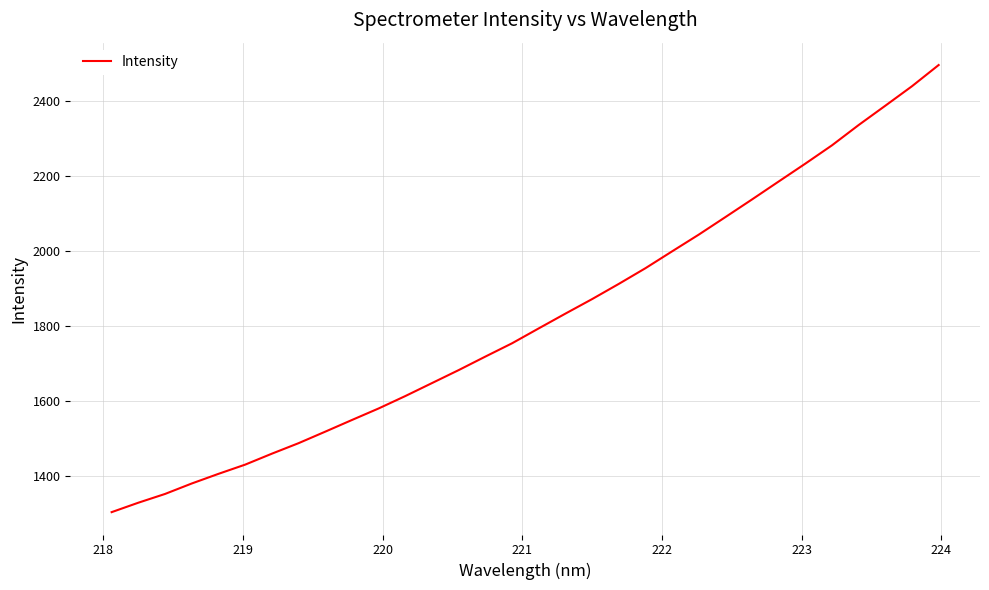

What is the difference between the maximum and minimum values?

1193.1